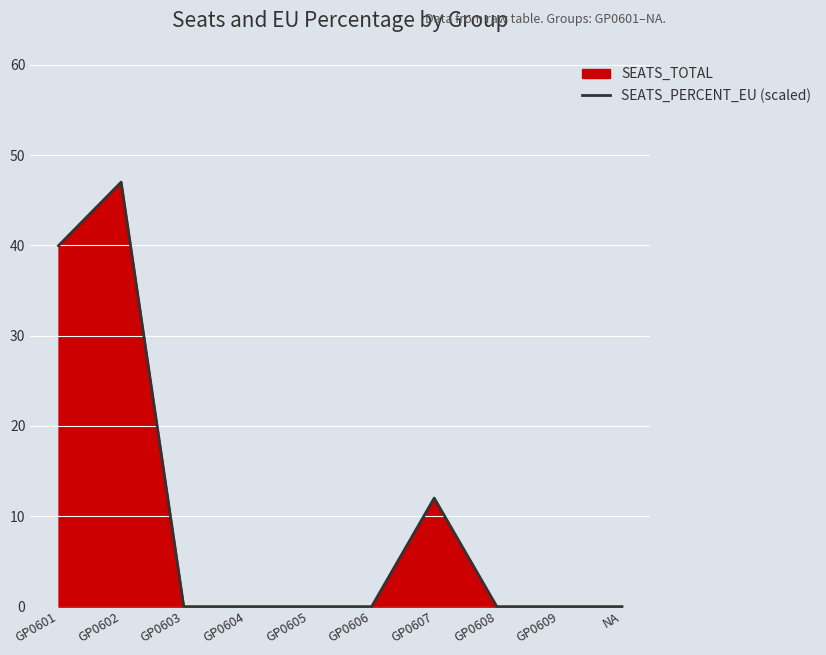

What is the difference between the maximum and second lowest values?

47.0